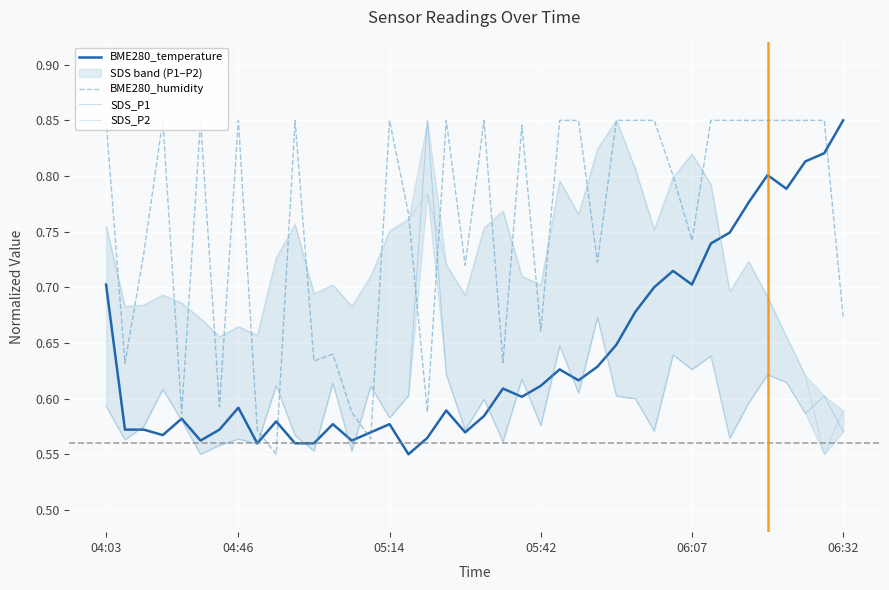

How many times do BME280_temperature and SDS_P2 cross each other?

1